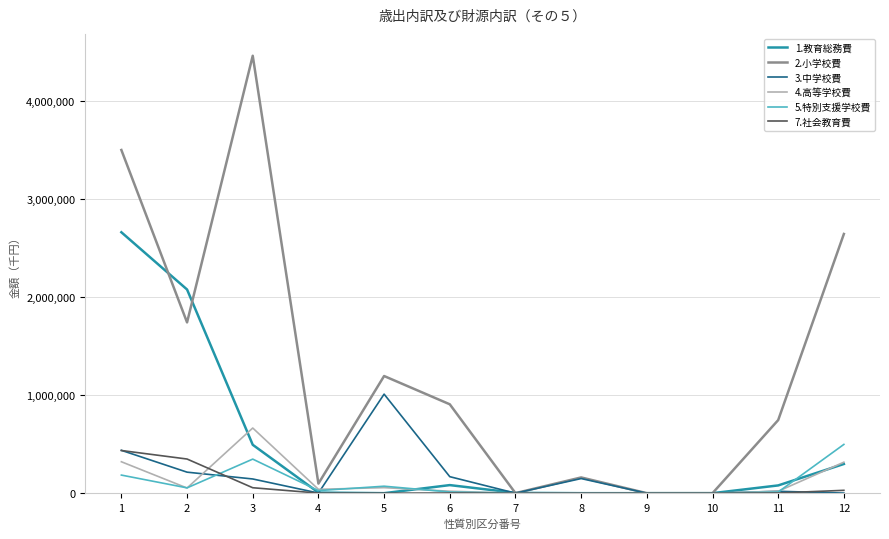

Which series has the largest total across all categories?

2.小学校費